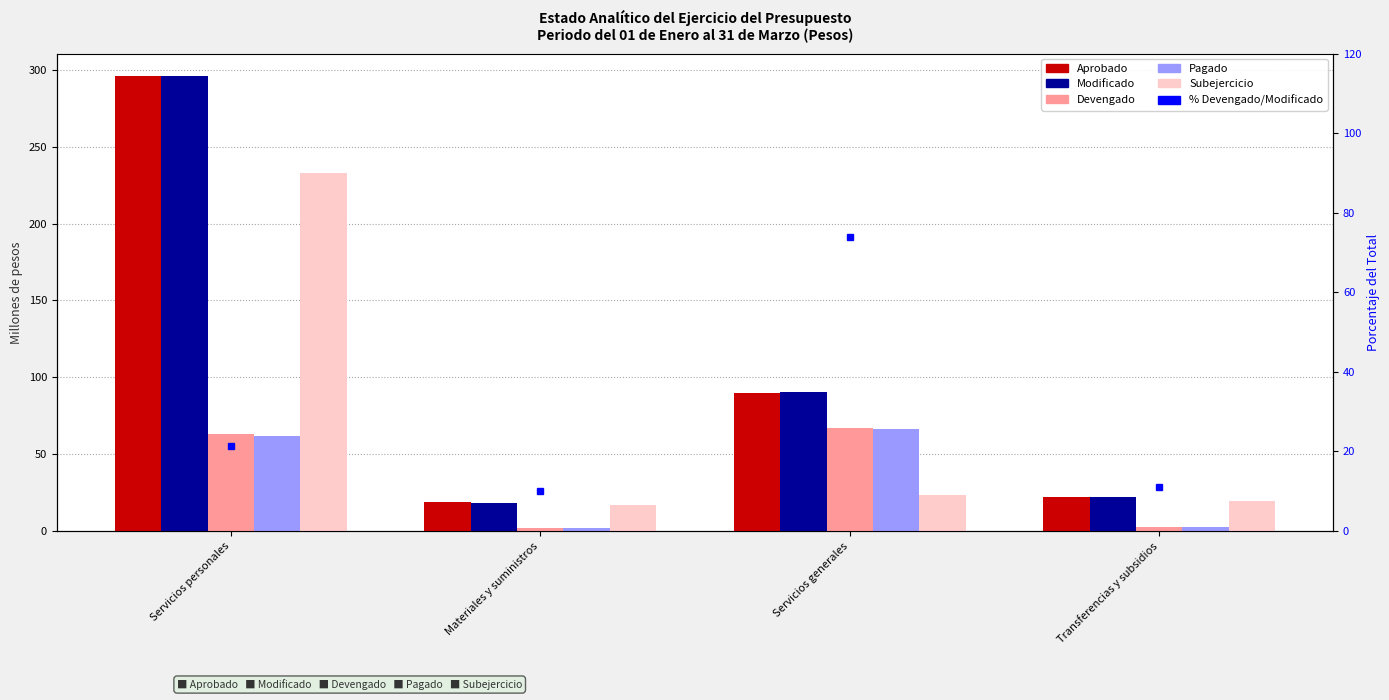

What position from the left is Materiales y suministros?

2